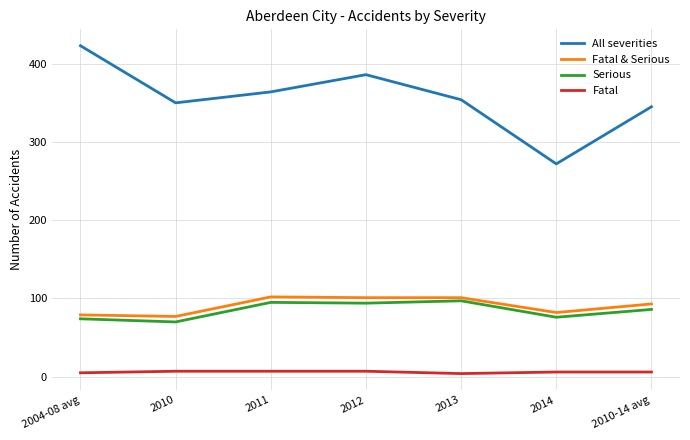

True or false: All severities and Fatal & Serious intersect in this chart.

False